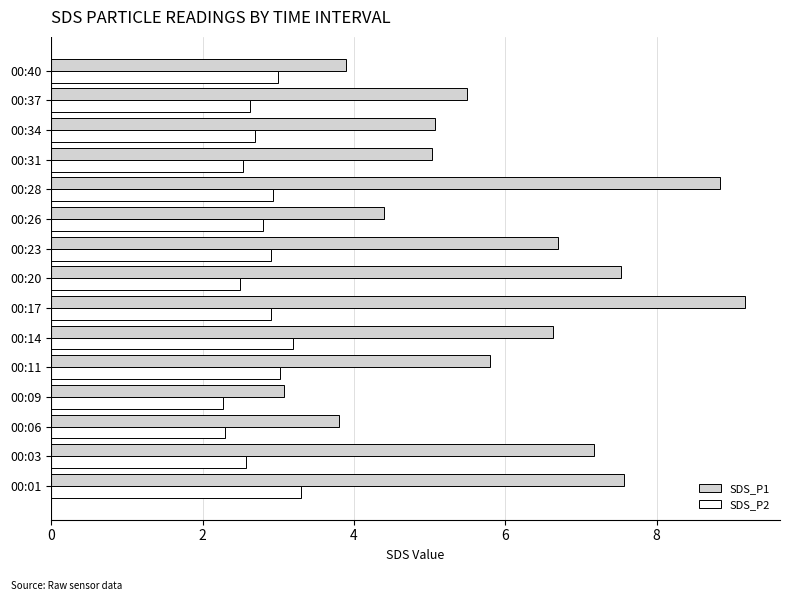

What is the difference between the second highest and second lowest values in the SDS_P1 series?

5.0